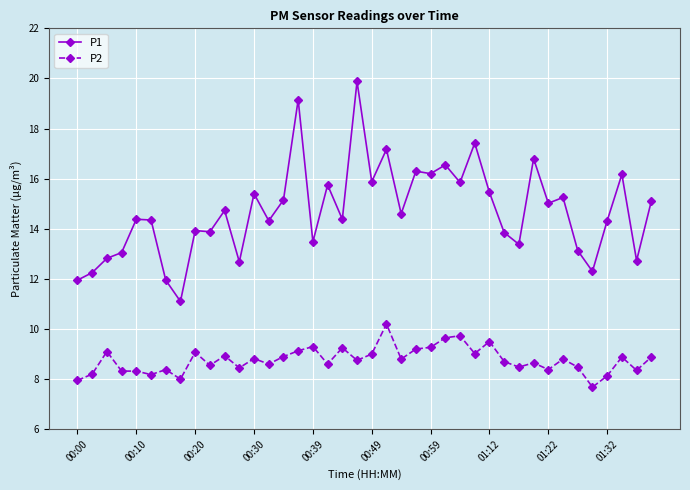

In P1, how many points are higher than both neighbors (excluding endpoints)?

14